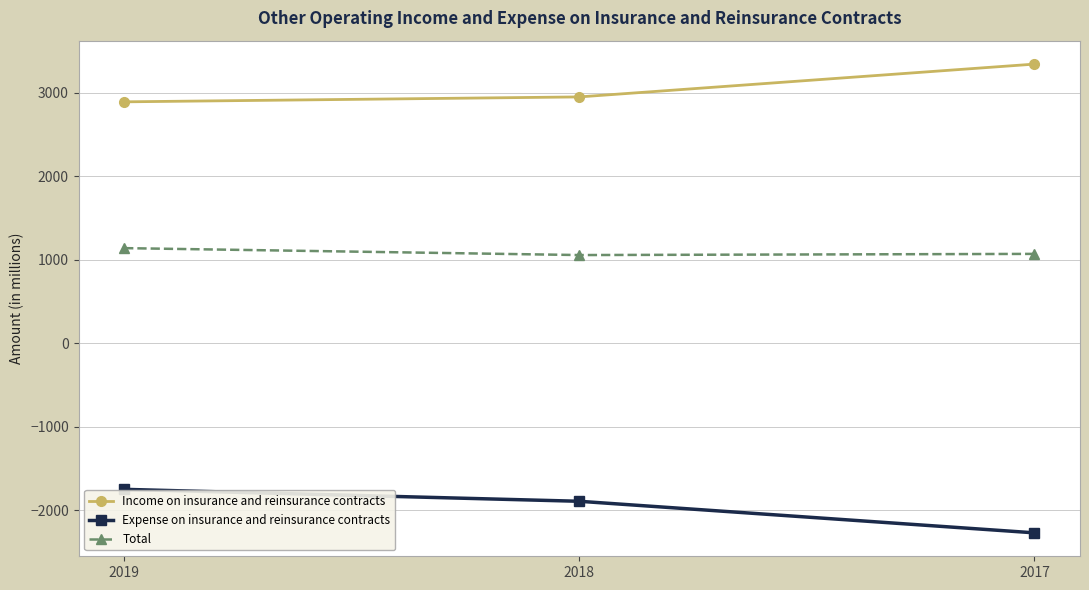

Is the value of Expense on insurance and reinsurance contracts at 2017 greater than the value of Income on insurance and reinsurance contracts at 2017?

No